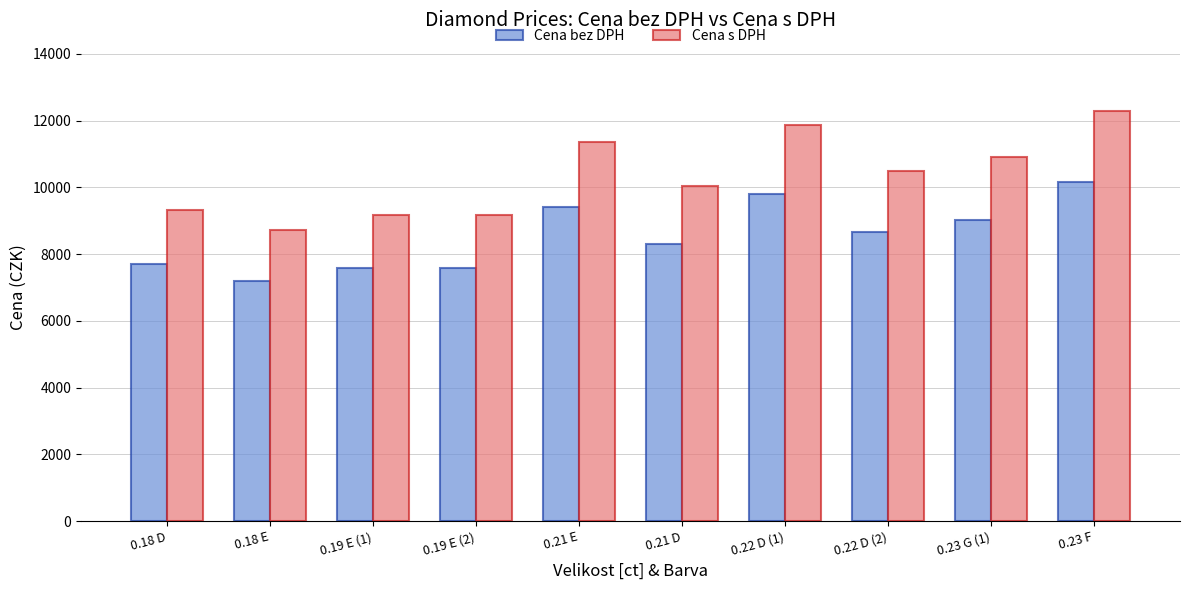

What is the difference between the maximum and second lowest values in the Cena bez DPH series?

2593